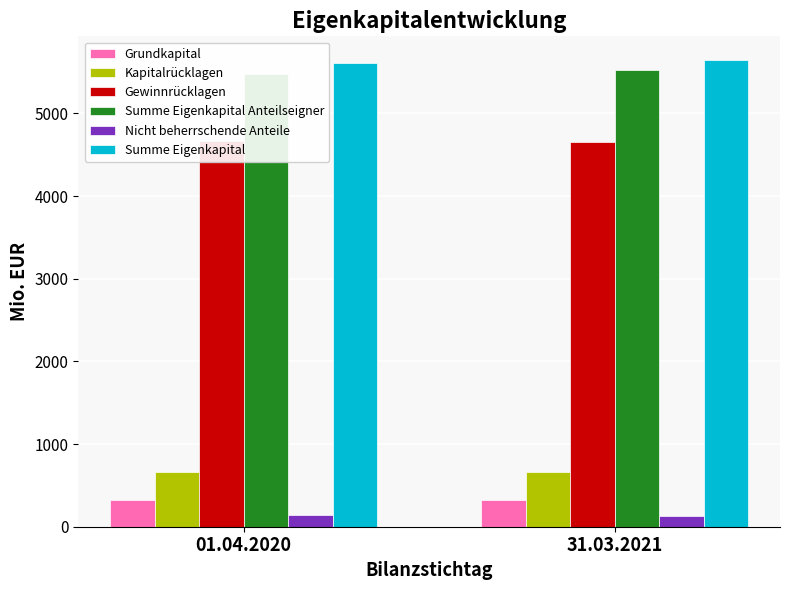

At which category does the chart reach its peak across all series?

31.03.2021